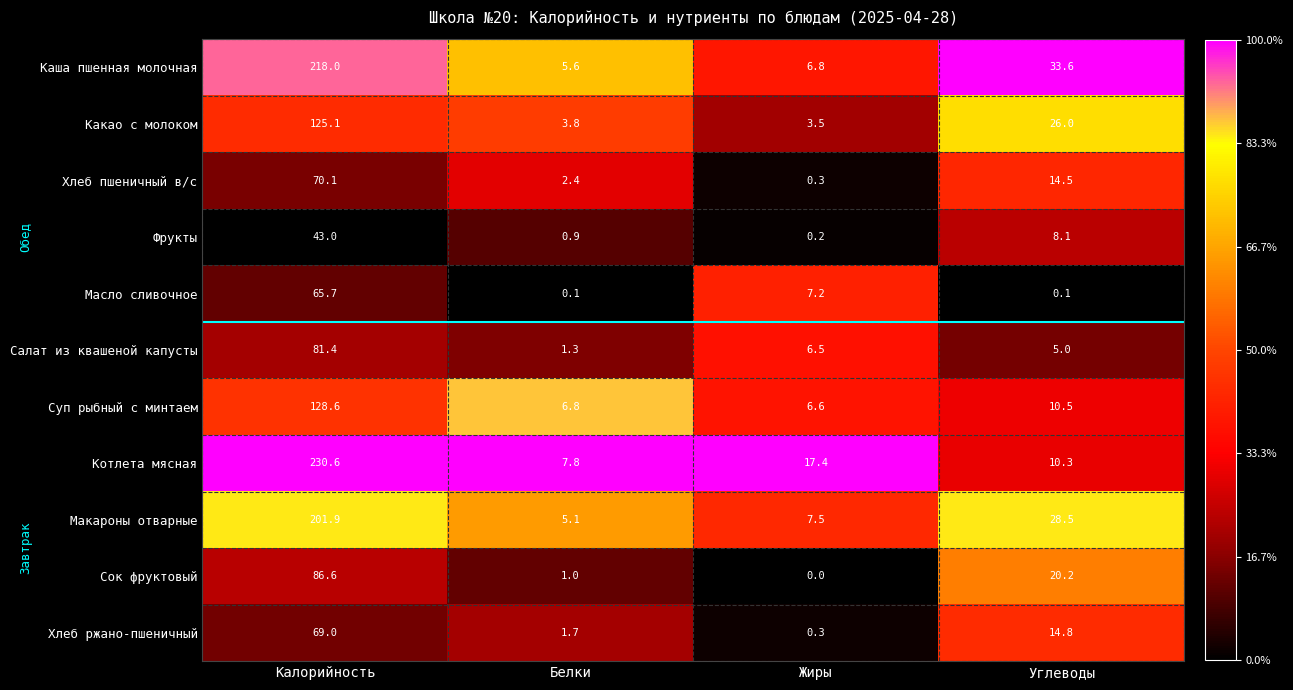

Is it true that Макароны отварные equals 40.6 at Углеводы?

False